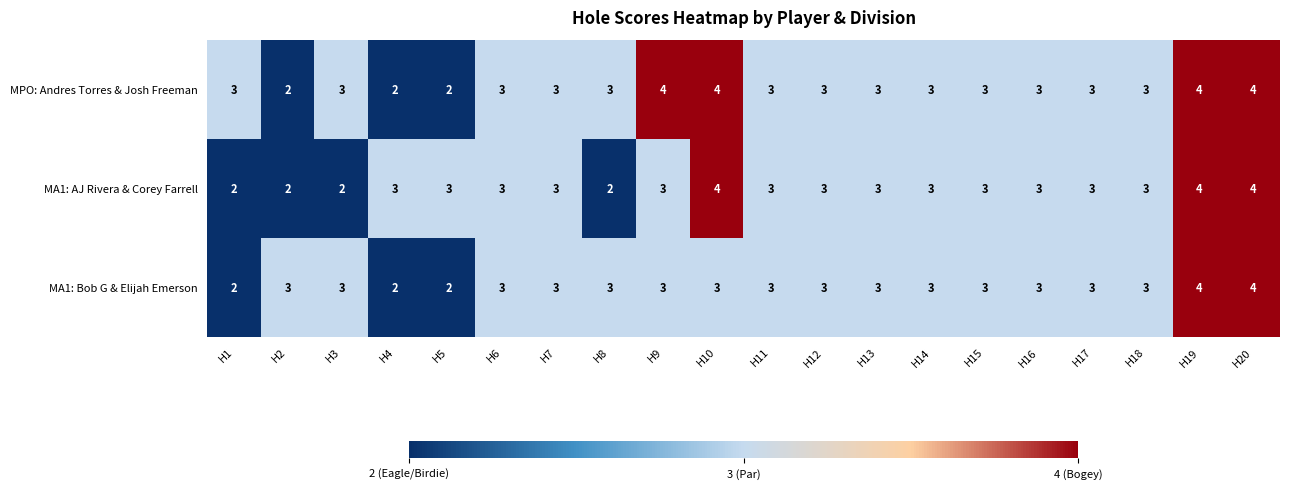

What is the total value across all series at H15?

9